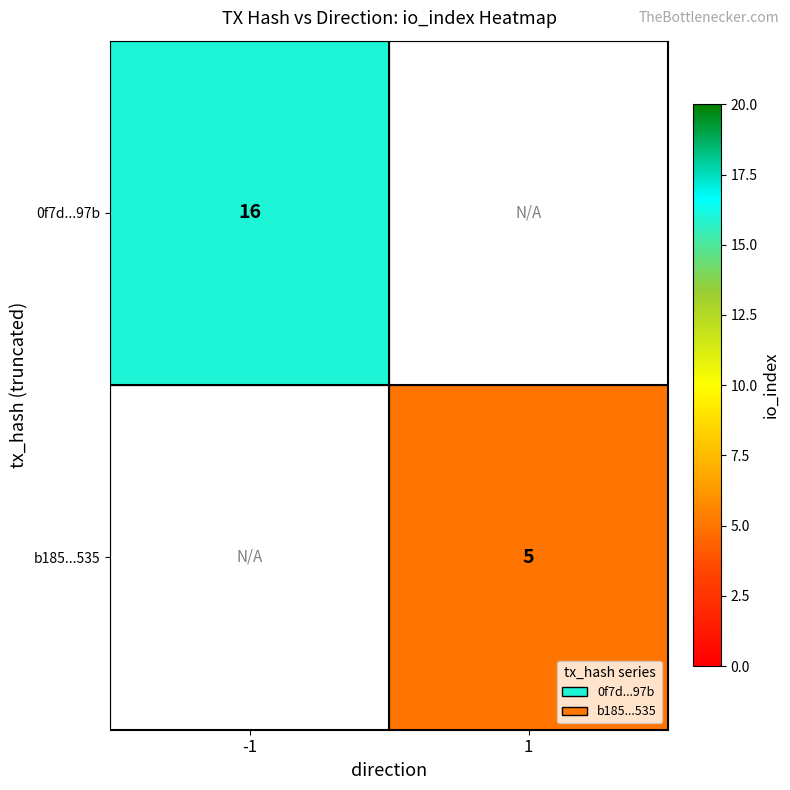

The value of b185...535 at 1 is 5. True or false?

True